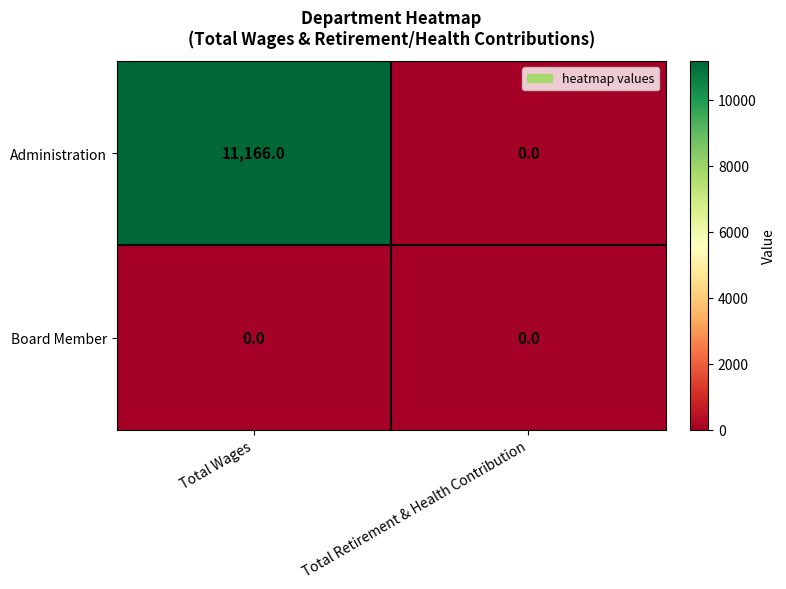

Which series has the largest range (max minus min)?

Administration